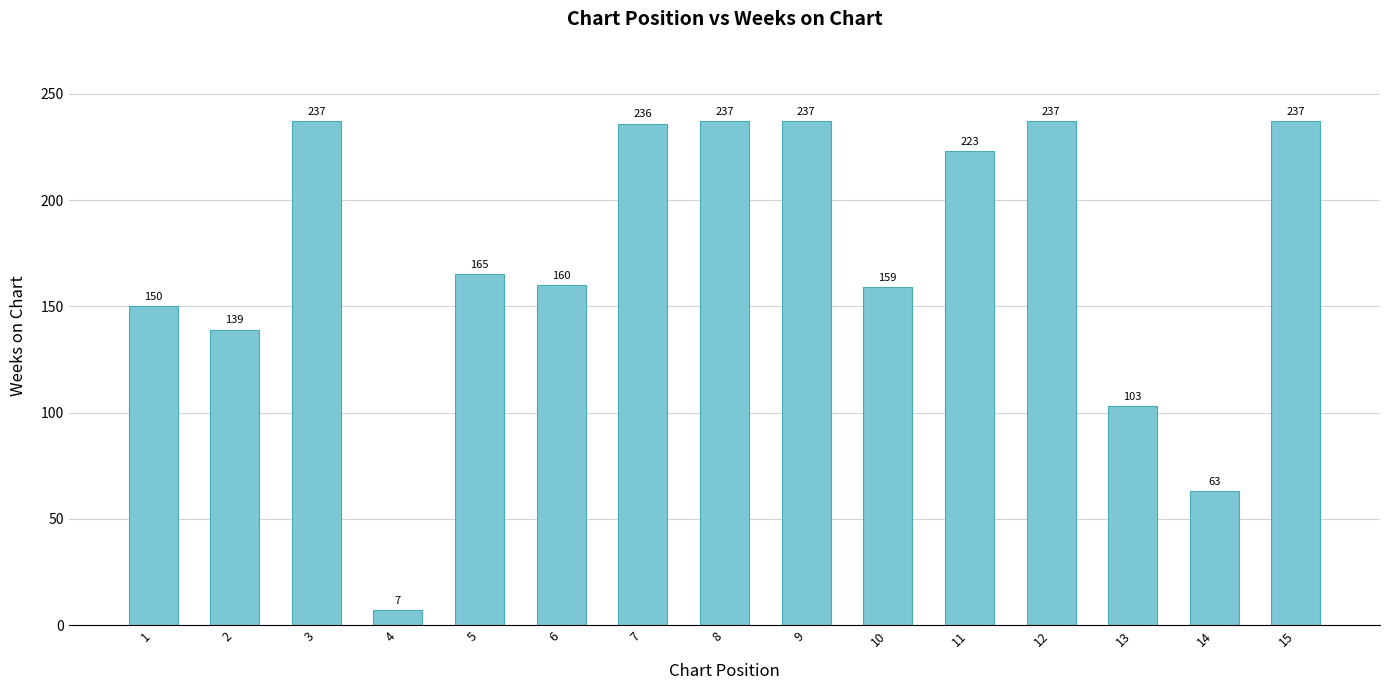

Is it true that the value at 2 is 238?

False